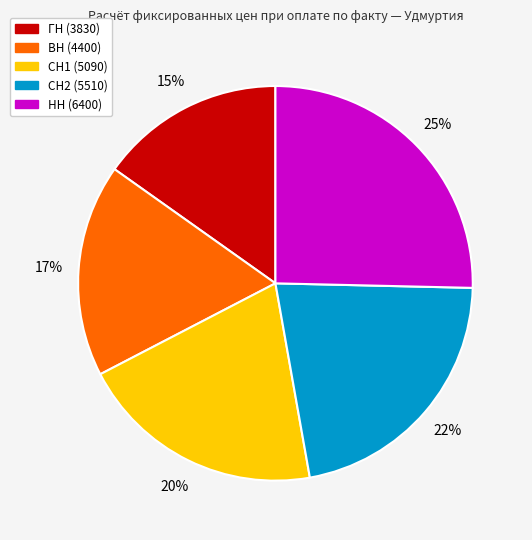

Does ГН represent more than half of the total?

No